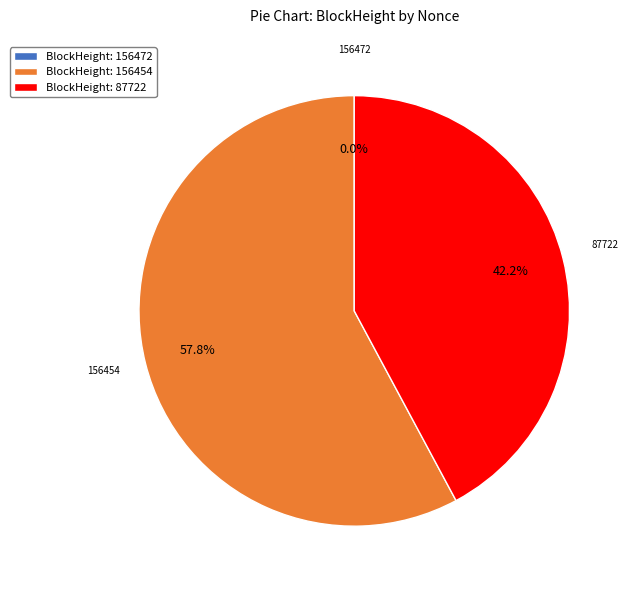

Which category accounts for the majority?

BlockHeight: 156454